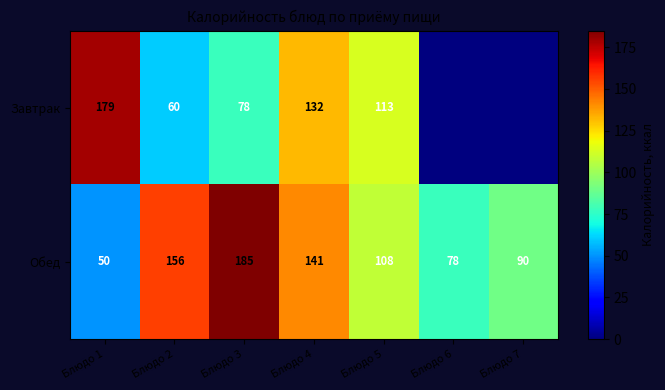

Which series changed the most between Блюдо 2 and Блюдо 4?

Завтрак